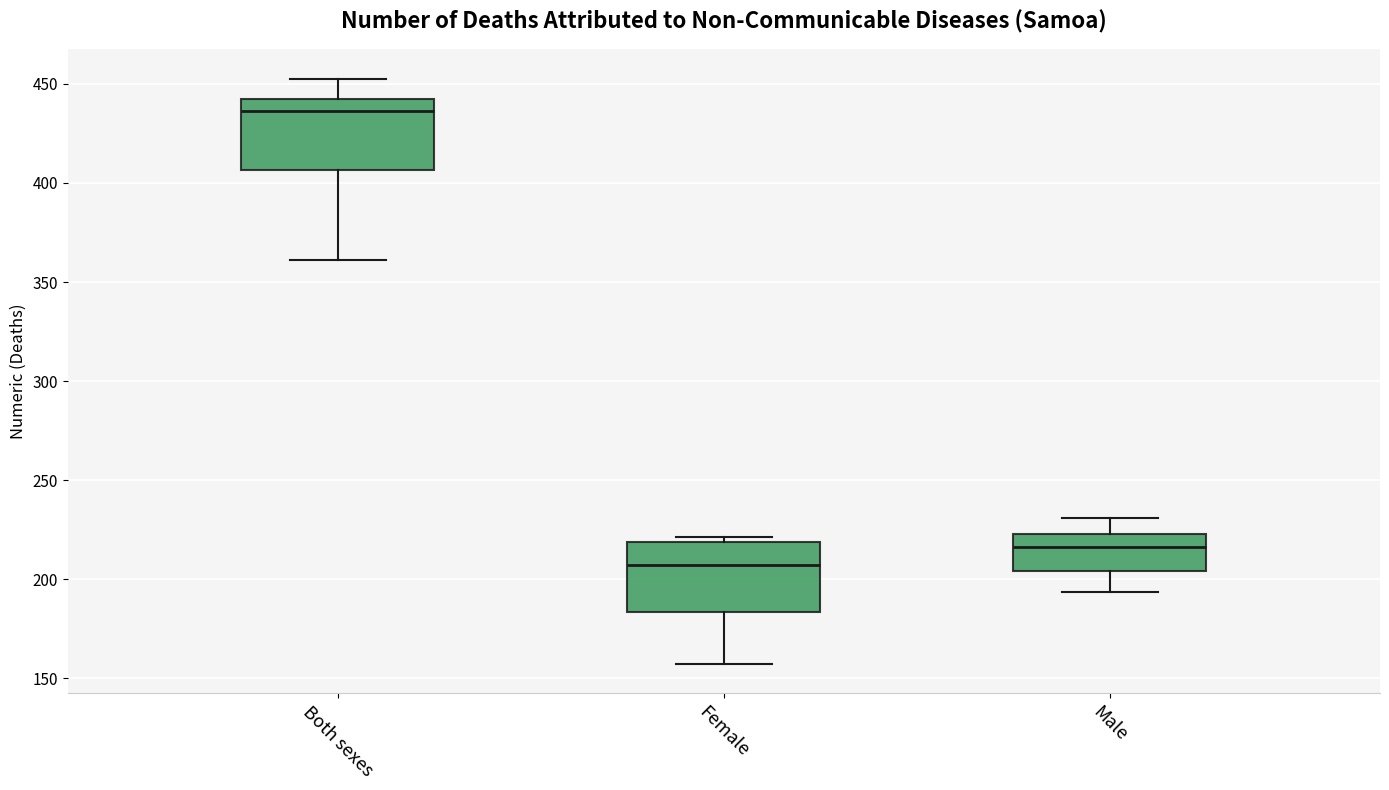

Reading left to right, read every box against the y-axis: the position of its median line, the range the box covers, and the ends of its whiskers. The values are not printed on the chart, so give them approximately, as read against the axis.

Both sexes: median 435, box 405 to 440, whiskers 360 to 455
Female: median 205, box 185 to 220, whiskers 155 to 220 (just above the box's upper edge)
Male: median 215, box 205 to 225, whiskers 195 to 230